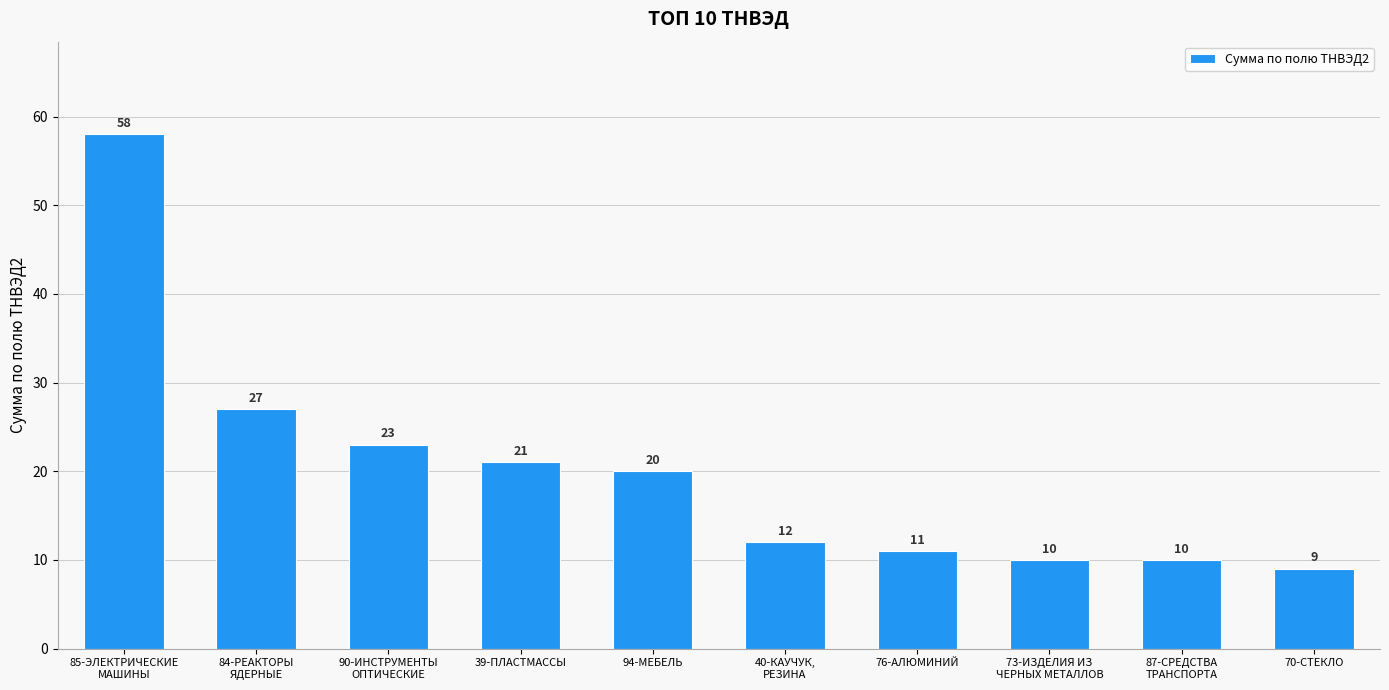

What is the ratio of the value at 39-ПЛАСТМАССЫ to the value at 76-АЛЮМИНИЙ?

1.9